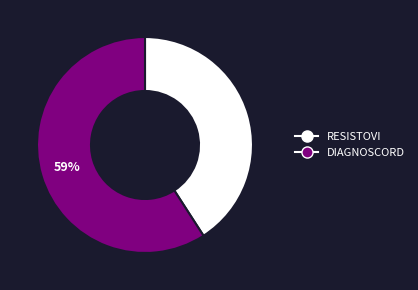

To the nearest percent, what is the combined percentage of DIAGNOSCORD and RESISTOVI?

100%